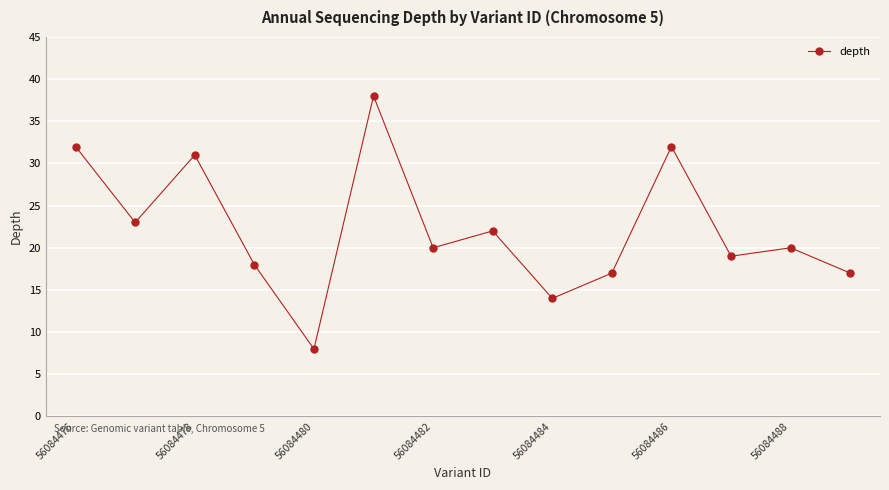

What is the smallest value displayed?

8